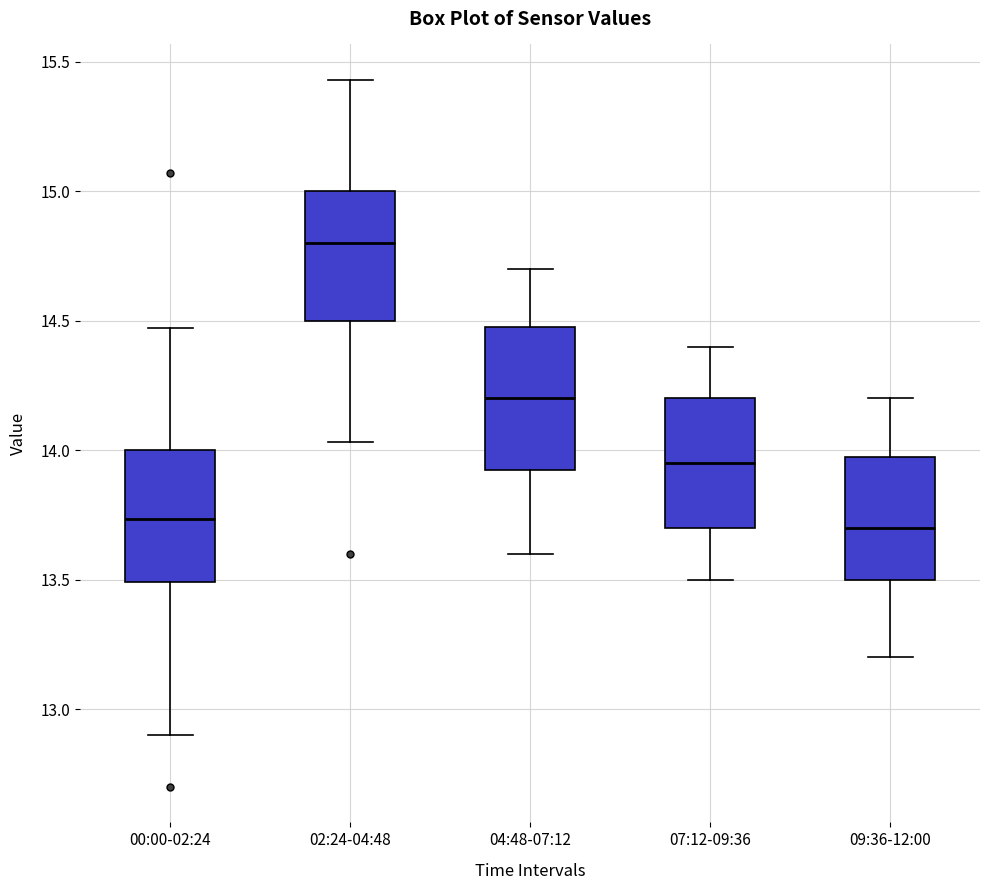

Where is the upper edge of the box for 07:12-09:36 on the y-axis? The values are not printed on the chart, so give them approximately, as read against the axis.

14.20